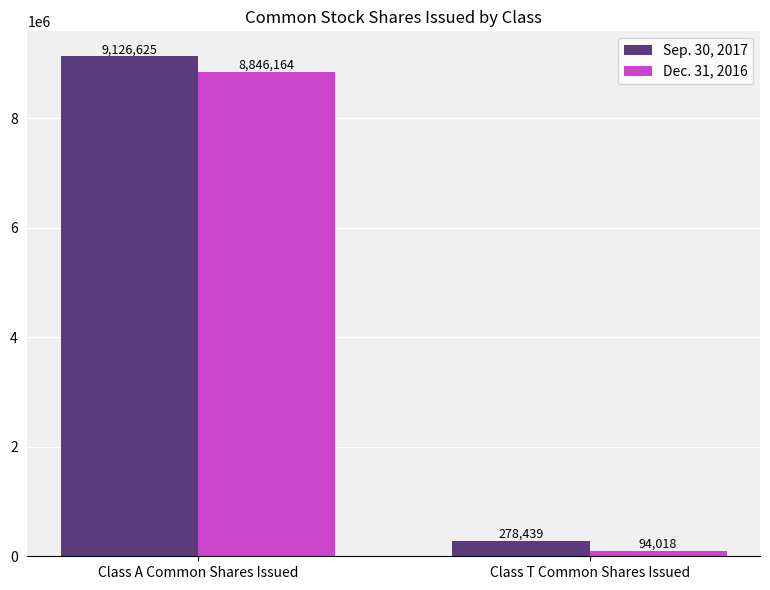

Reading left to right, what are all the values shown in this chart?

Sep. 30, 2017: 9126625	278439
Dec. 31, 2016: 8846164	94018